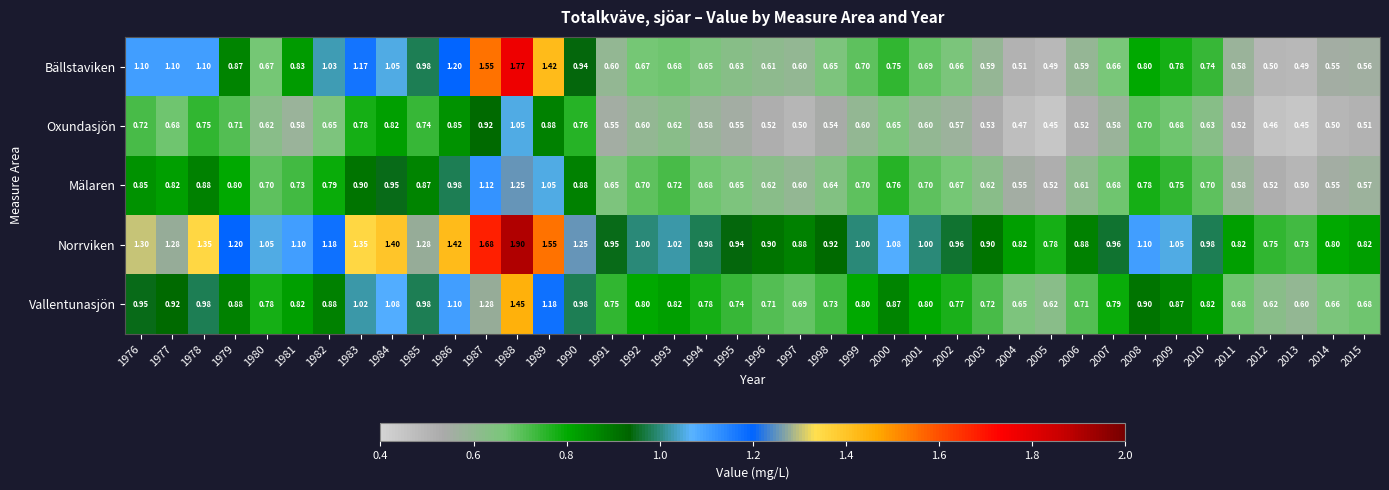

Between 1978 and 1996, which series saw the biggest shift?

Bällstaviken